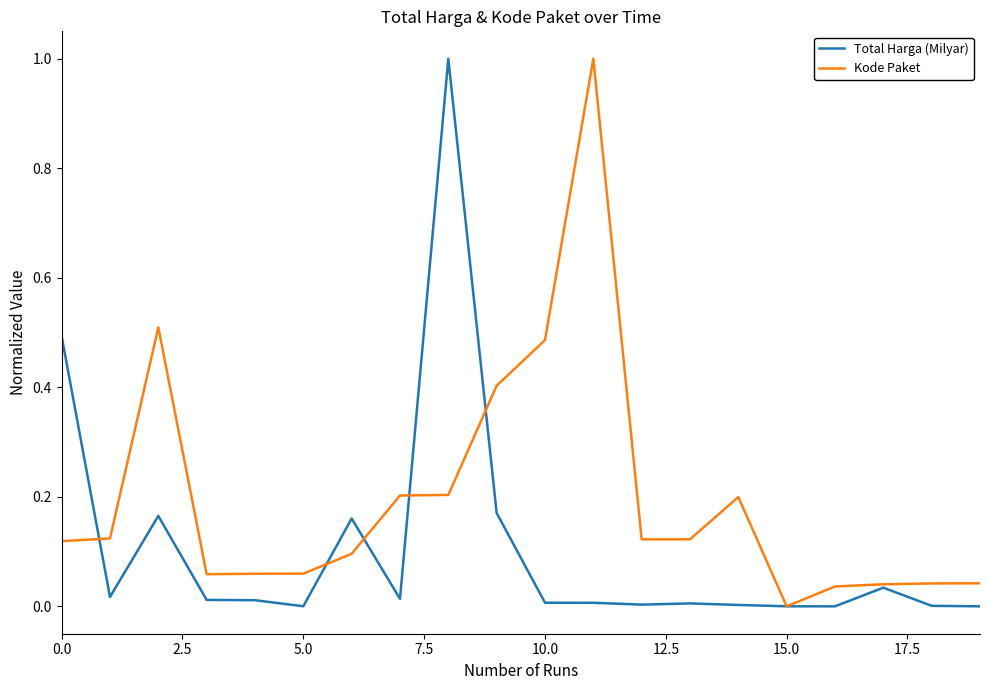

What is the greatest value displayed?

1.0